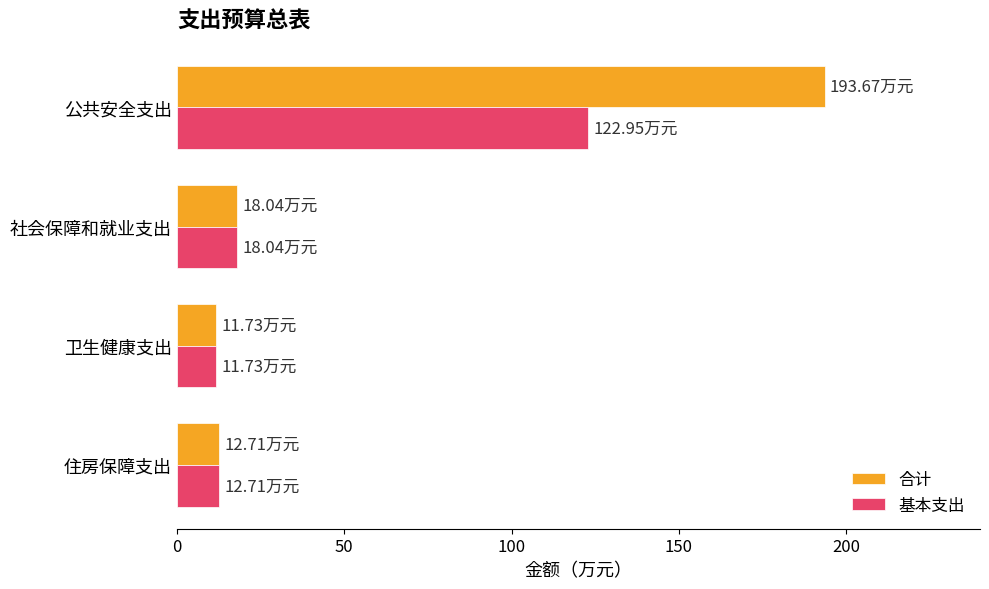

Which series has the widest spread of values?

合计